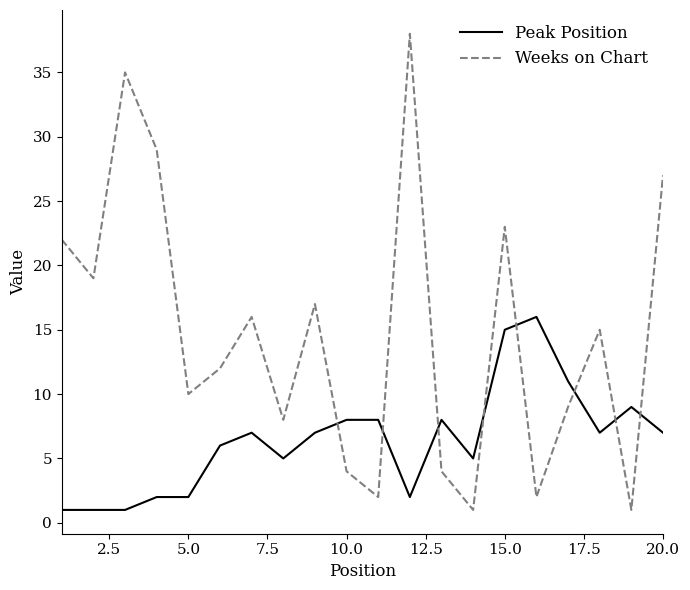

List the series in order of their overall mean, lowest first.

Peak Position, Weeks on Chart